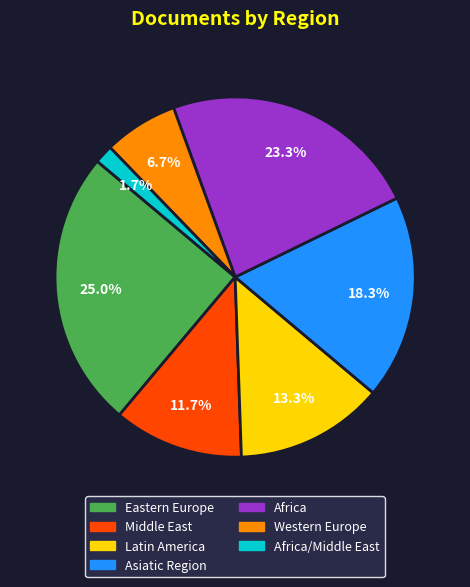

Is there a majority slice in this chart?

No